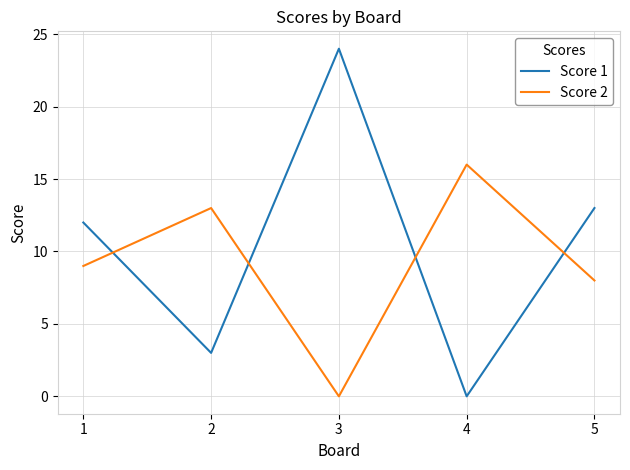

Reading left to right, list all the values displayed in this chart.

Score 1: 12	3	24	0	13
Score 2: 9	13	0	16	8